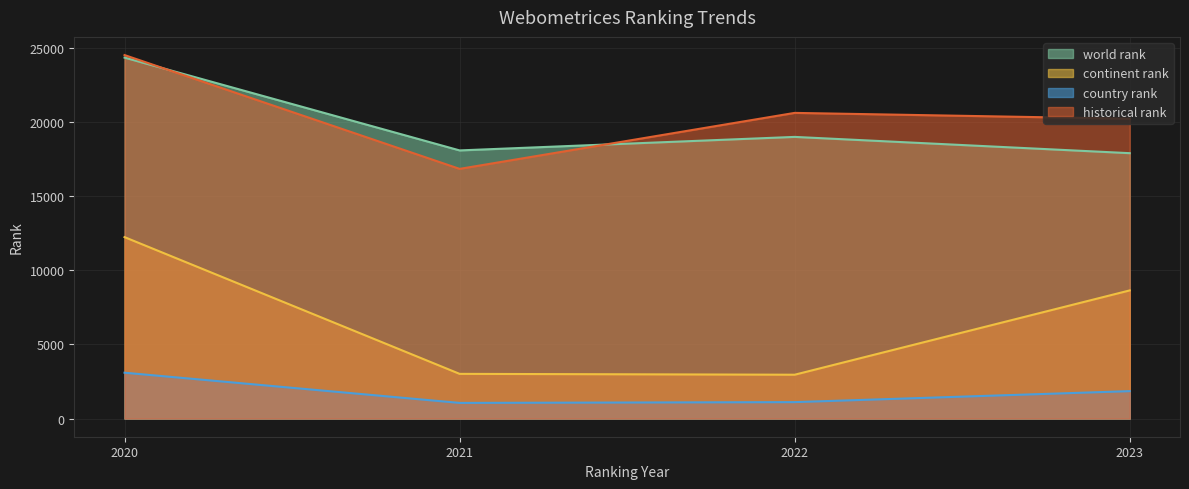

Where is continent rank nearest to the value 7599?

2023